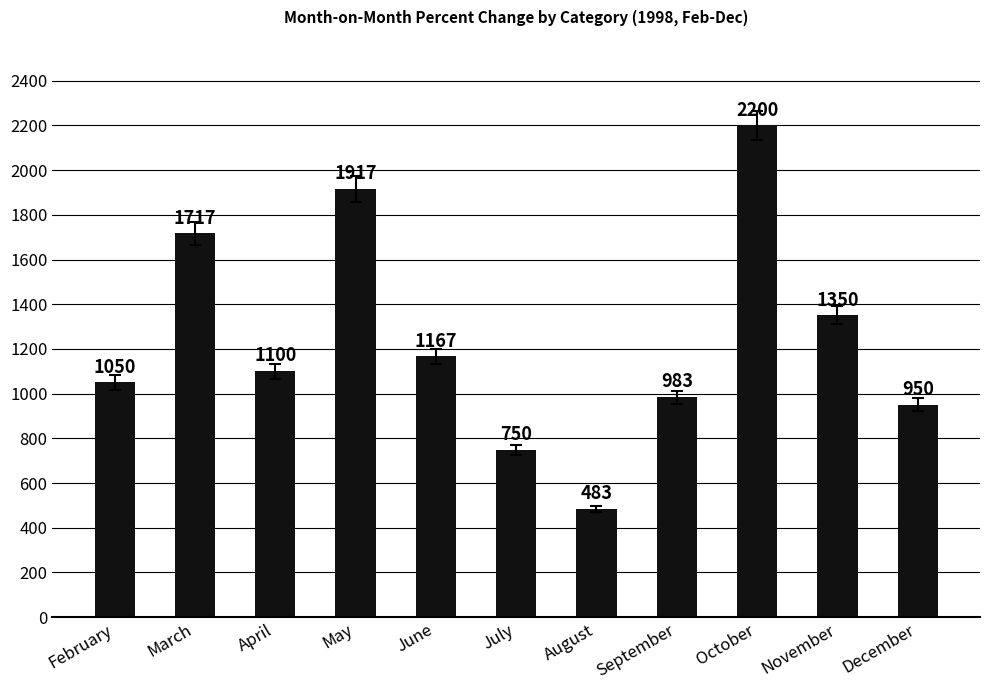

What is the sum of the values at October and May?

4116.7